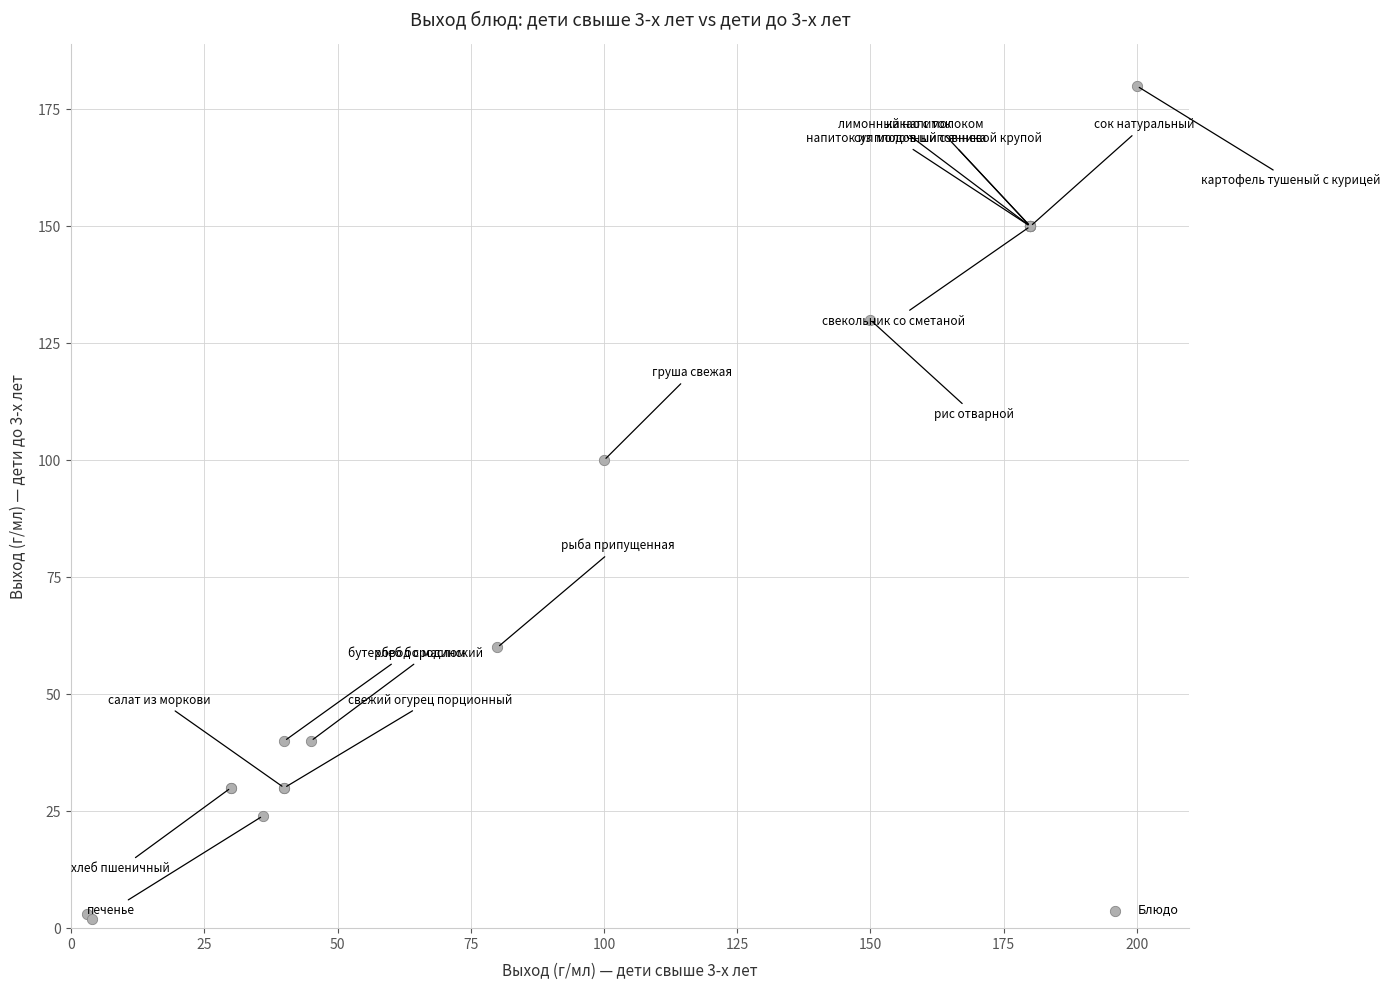

What Y value in the scatter plot is closest to 91?

100